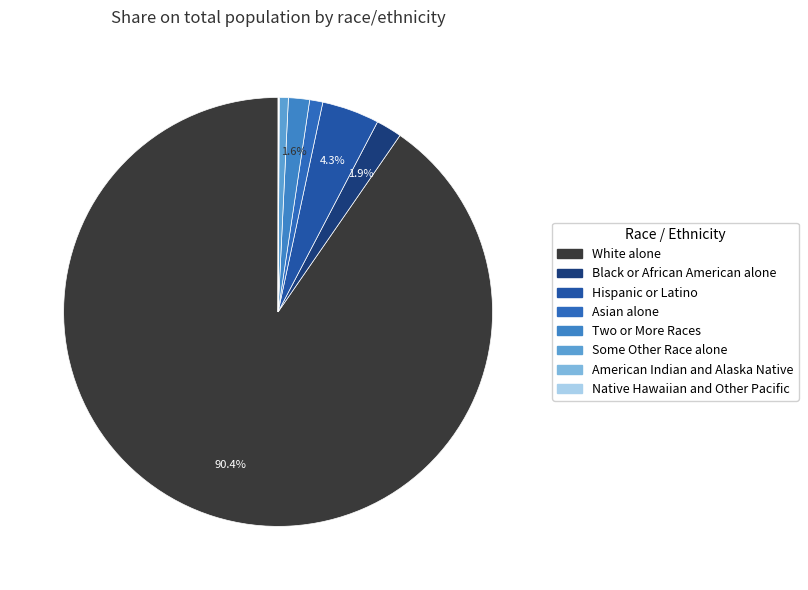

Which category has the biggest portion of the pie?

White alone